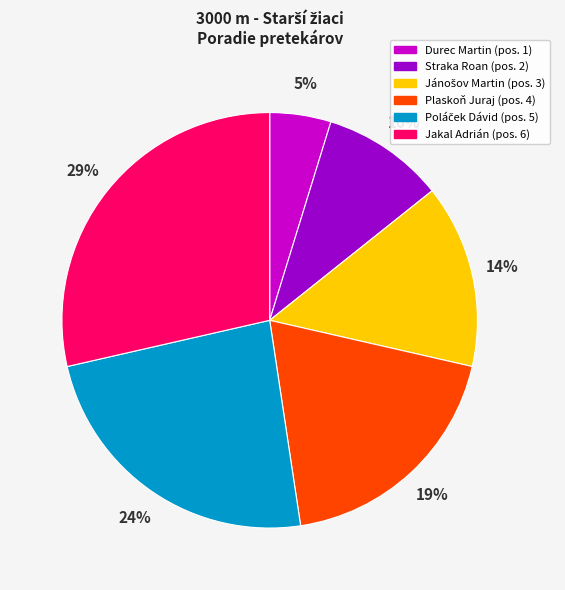

To the nearest percent, what is the average slice percentage?

17%